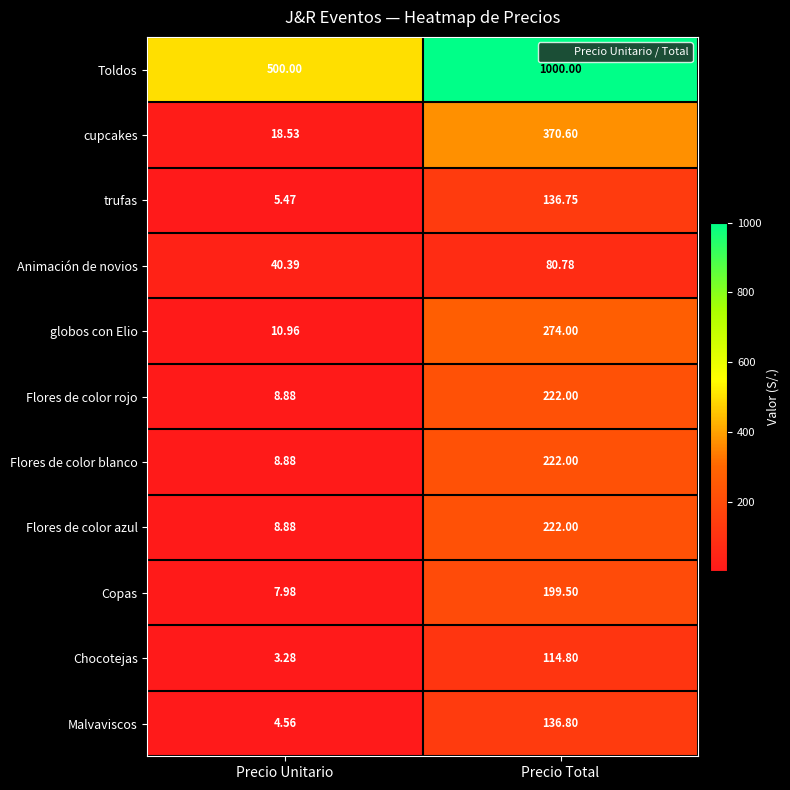

Which series has the largest range (max minus min)?

Toldos